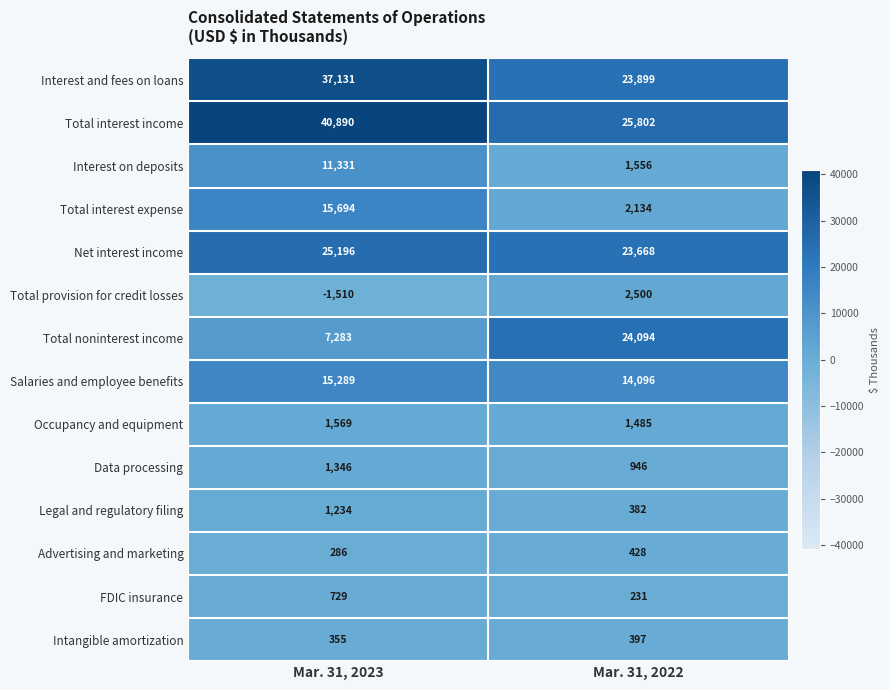

Which series has the widest spread of values?

Total noninterest income